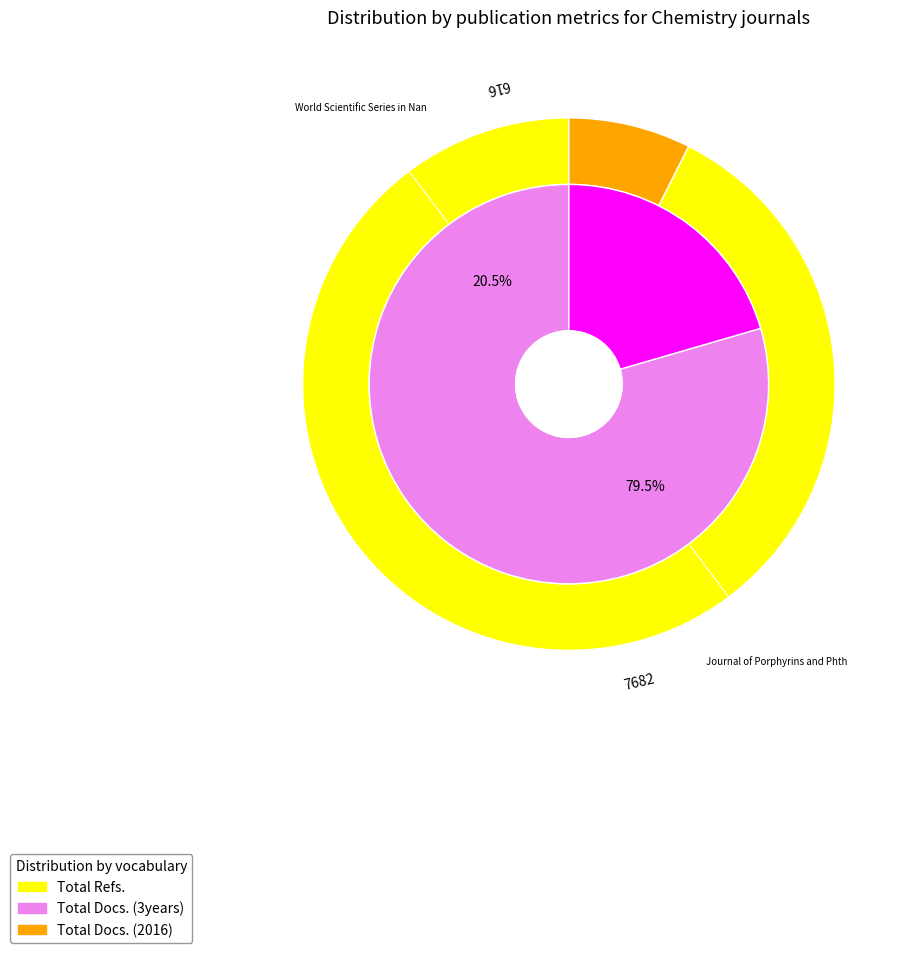

Is it true that Journal of Porphyrins and Phthalocyanines is 69% of the pie?

False